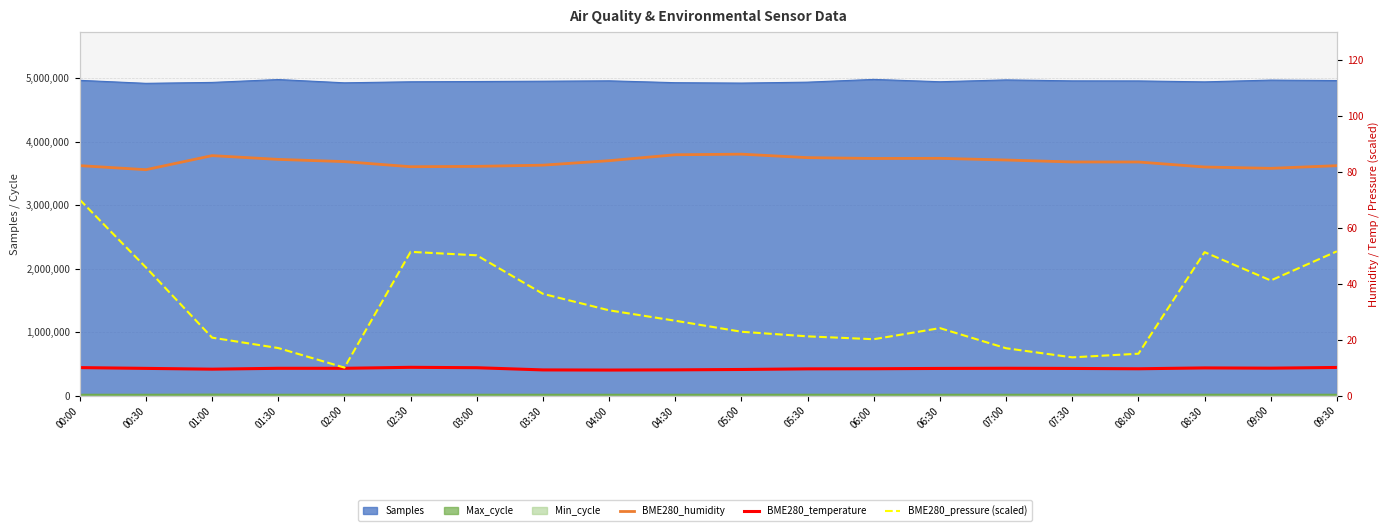

What is the difference between the second highest and minimum values in the BME280_humidity series?

5.3